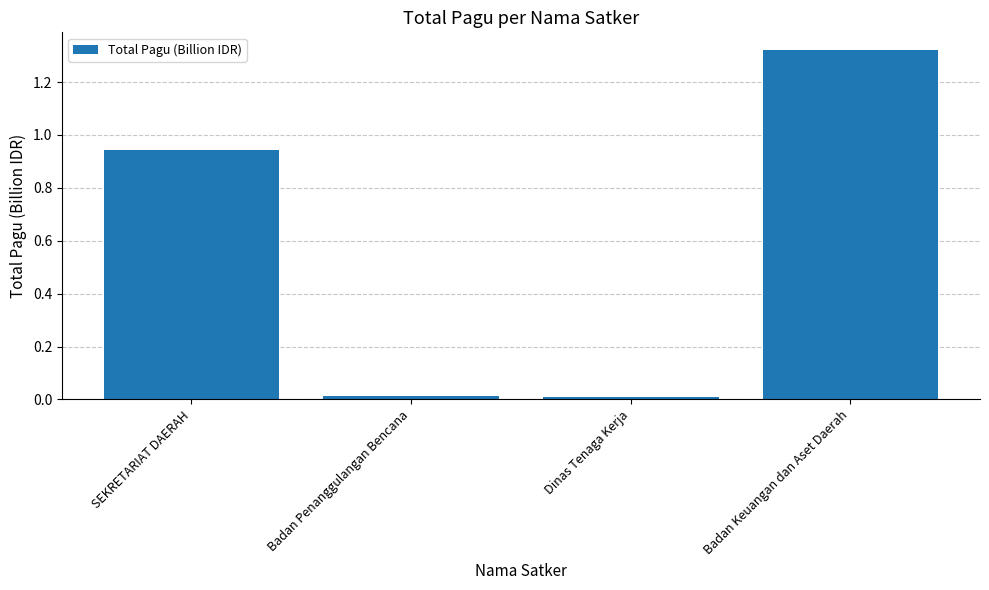

How many bars are there in total?

4